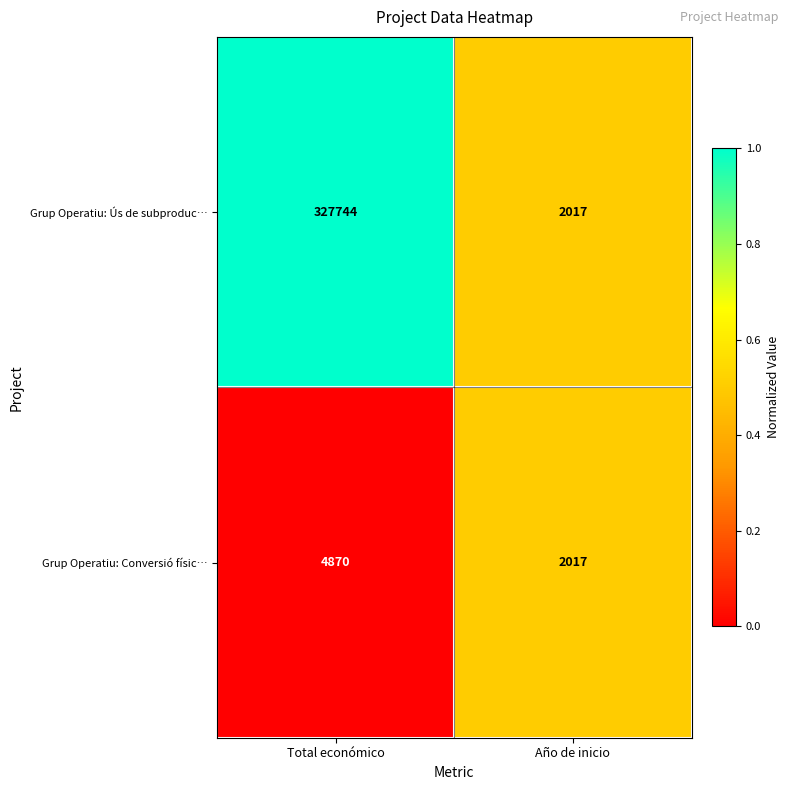

Is it true that Grup Operatiu: Ús de subproduc… equals 327744 at Total económico?

True